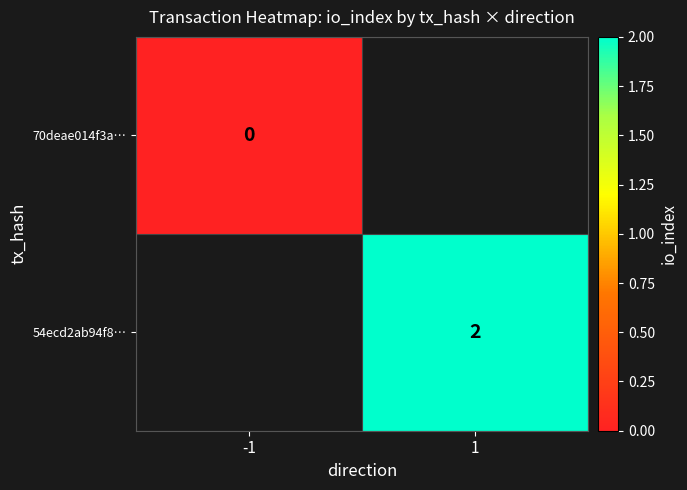

The 54ecd2ab94f8… series shows 1 at 1. True or false?

False